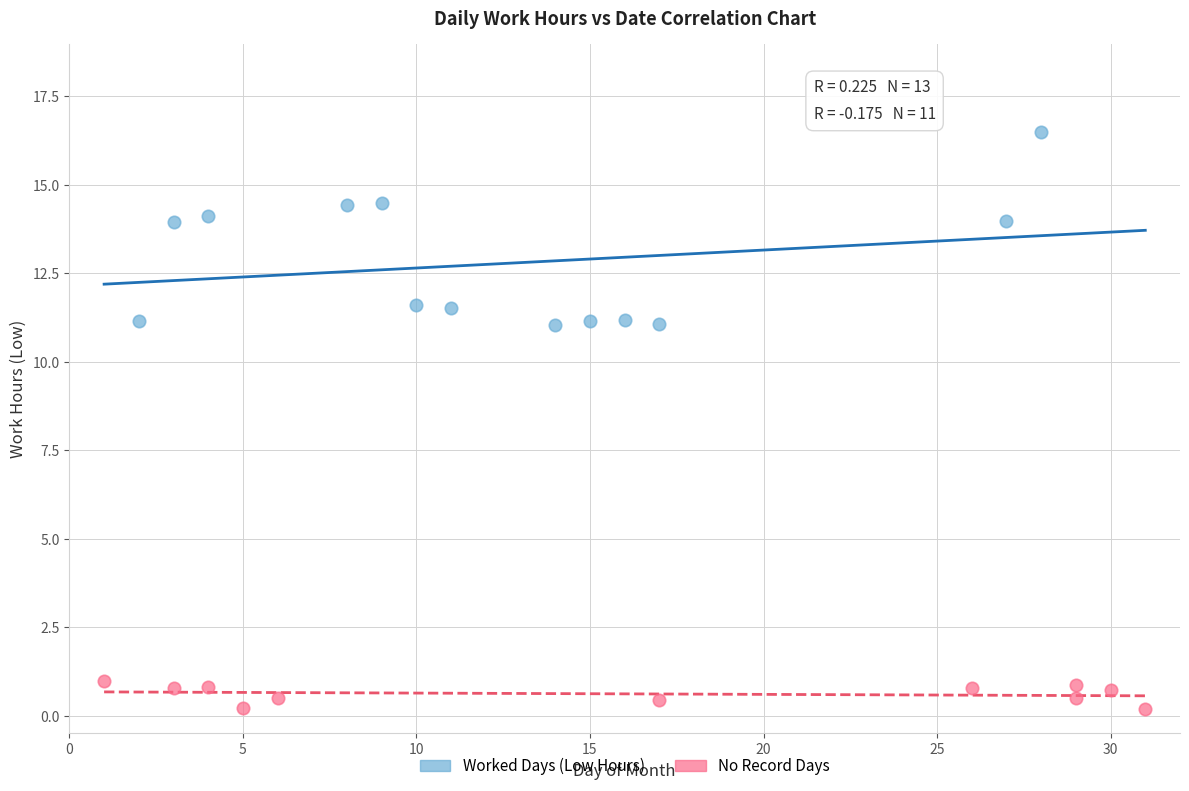

Which series has the widest spread of Y values?

Worked Days (Low Hours)